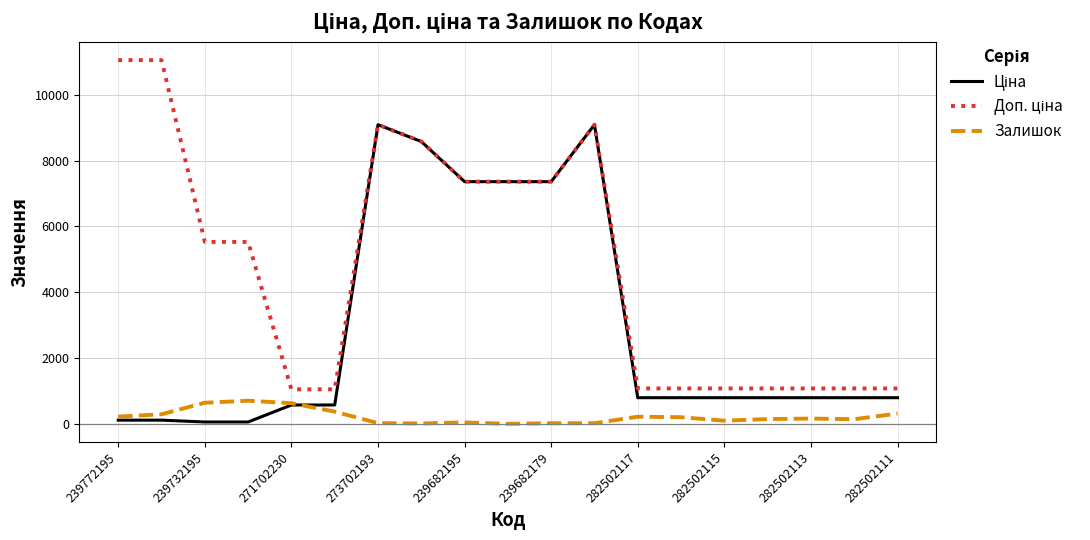

What is the greatest value displayed?

11055.0